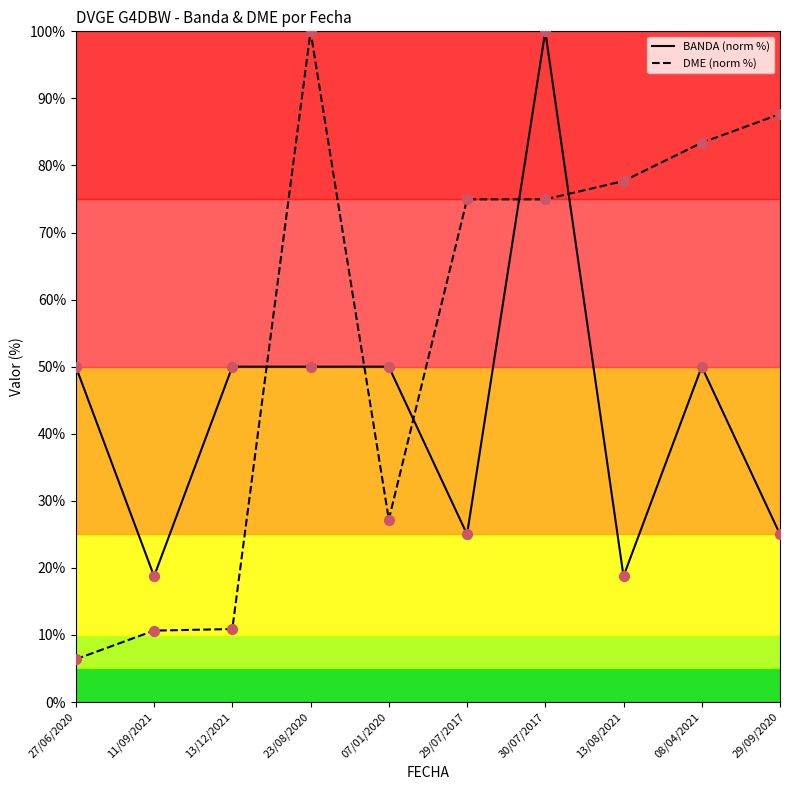

What is the total value across all series at 23/08/2020?

150.0